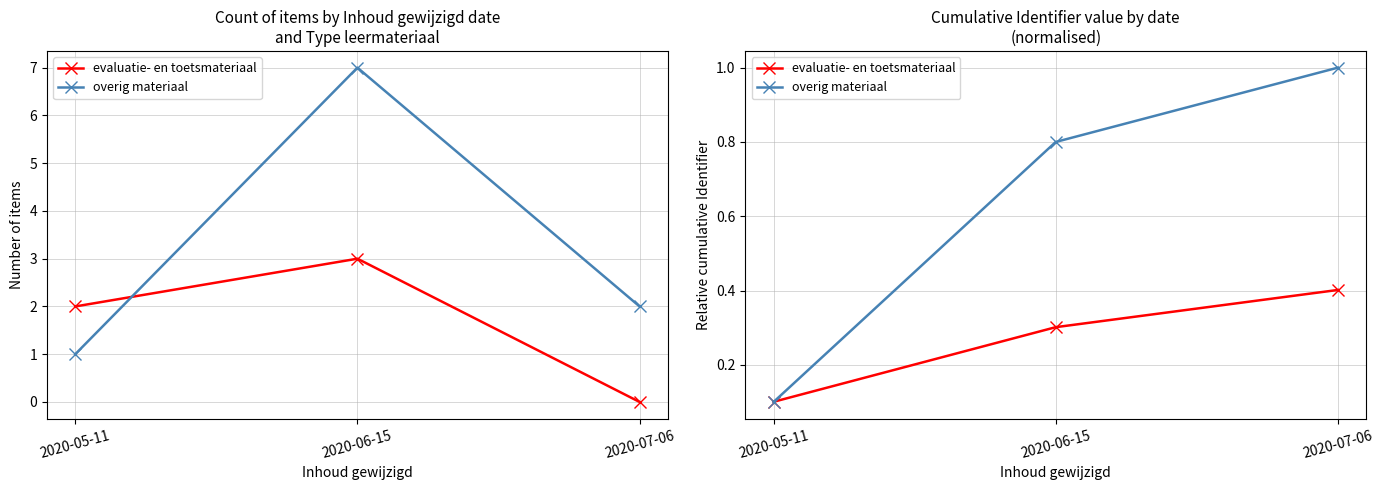

Between 2020-05-11 and 2020-07-06, which series saw the biggest shift?

overig materiaal